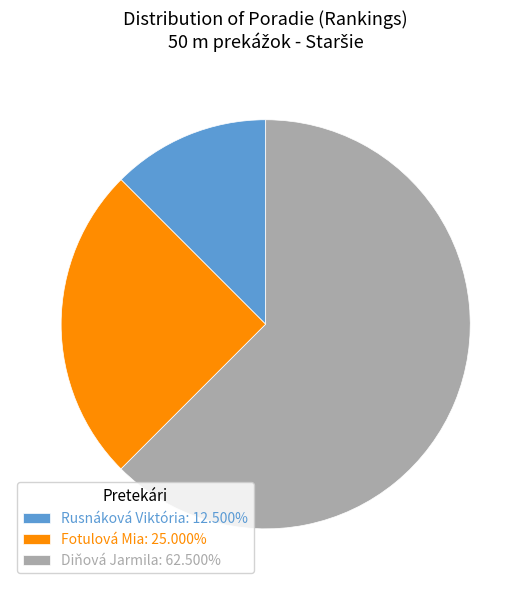

Combined, do Diňová Jarmila: 62.500% and Rusnáková Viktória: 12.500% account for over 50%?

Yes